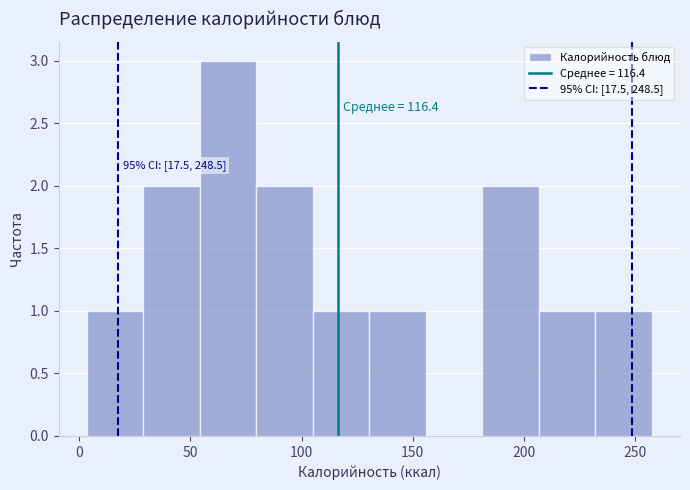

Which range on the x-axis has the tallest bar?

55 to 80